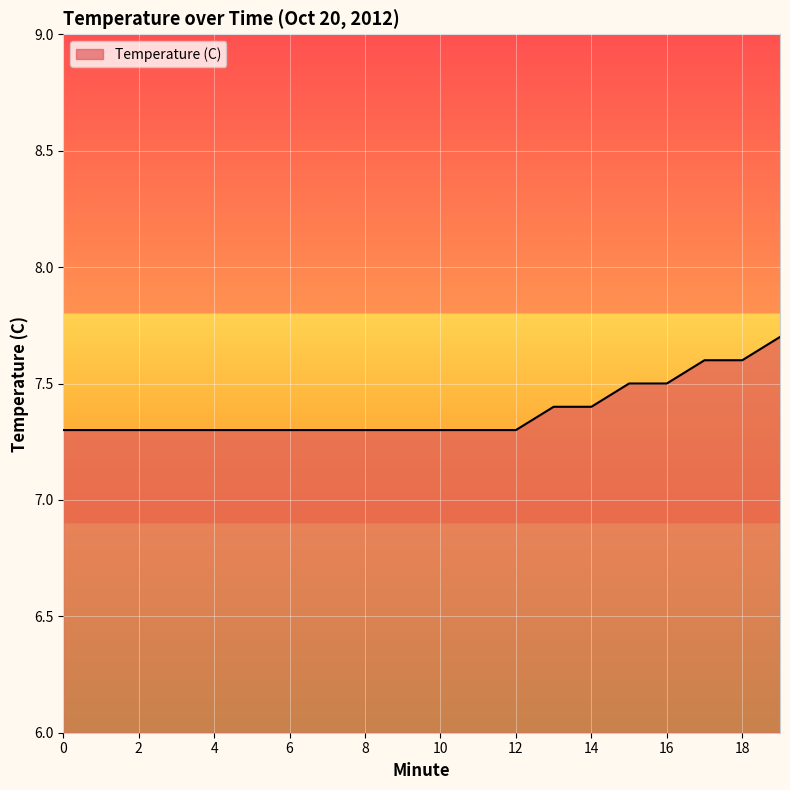

How many series are shown in this chart?

1